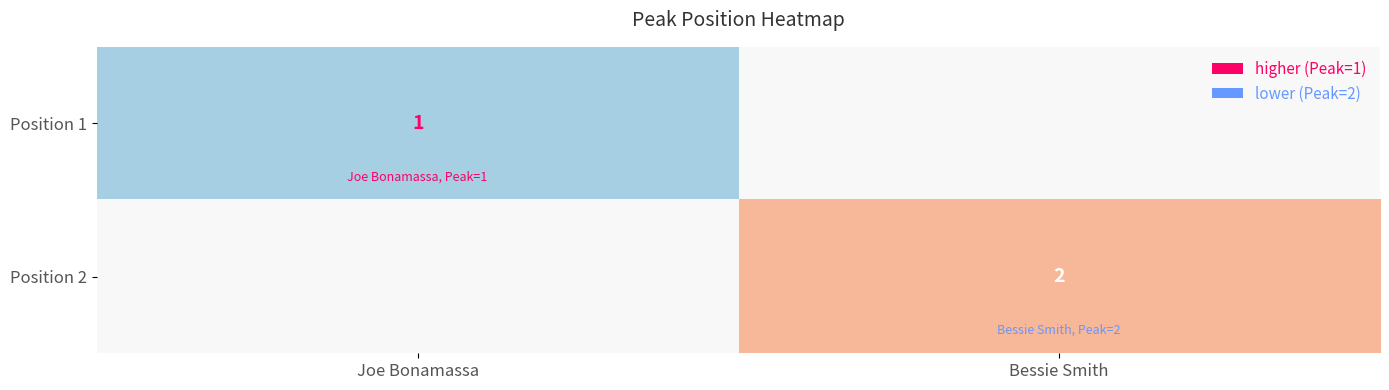

Is it true that Position 2 equals 1 at Bessie Smith?

False